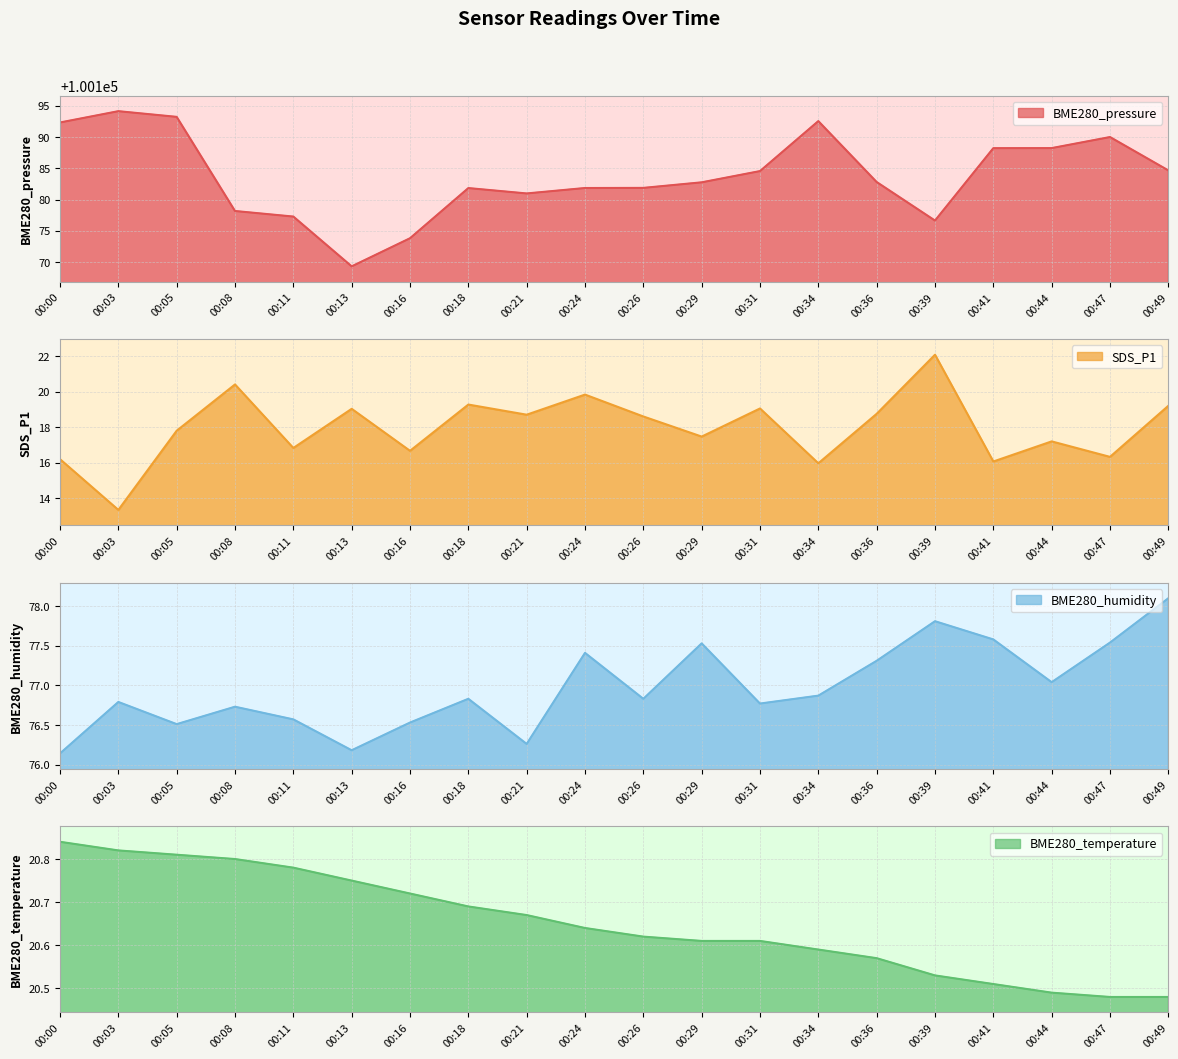

Which category has the lowest value in the SDS_P1 series?

00:03